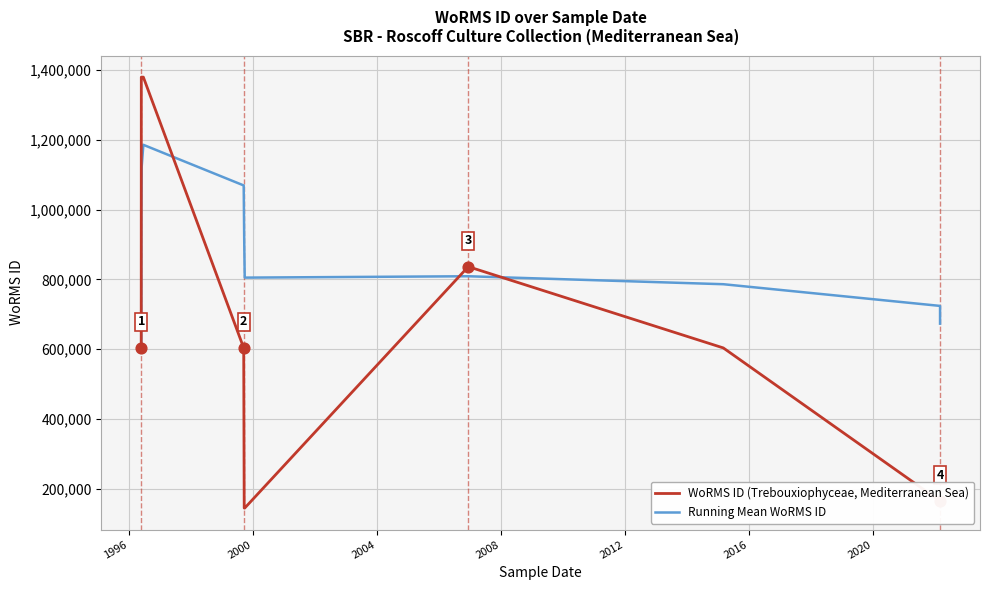

Which series has the largest total across all categories?

Running Mean WoRMS ID